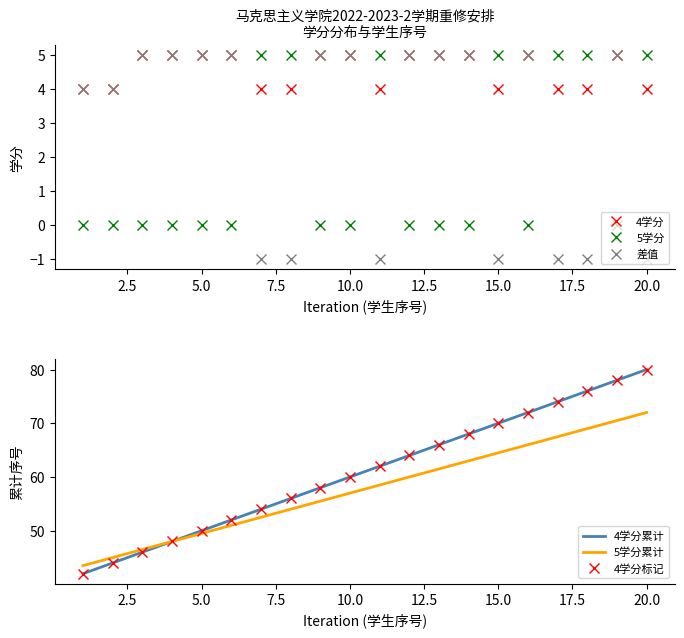

Is it true that 差值 equals 0 at 20.0?

False